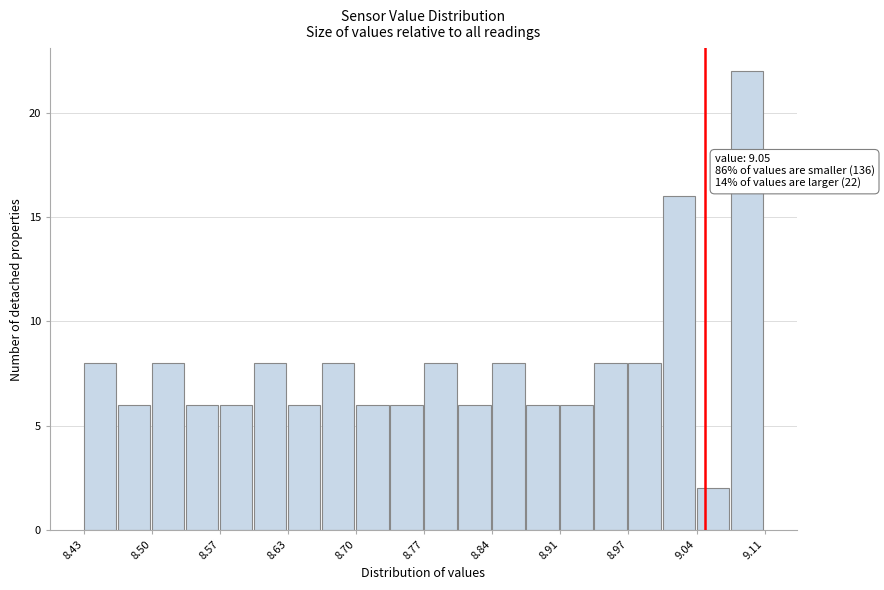

Around what value on the x-axis is the tallest bar? Give the approximate position of its centre, as read against the axis.

9.09